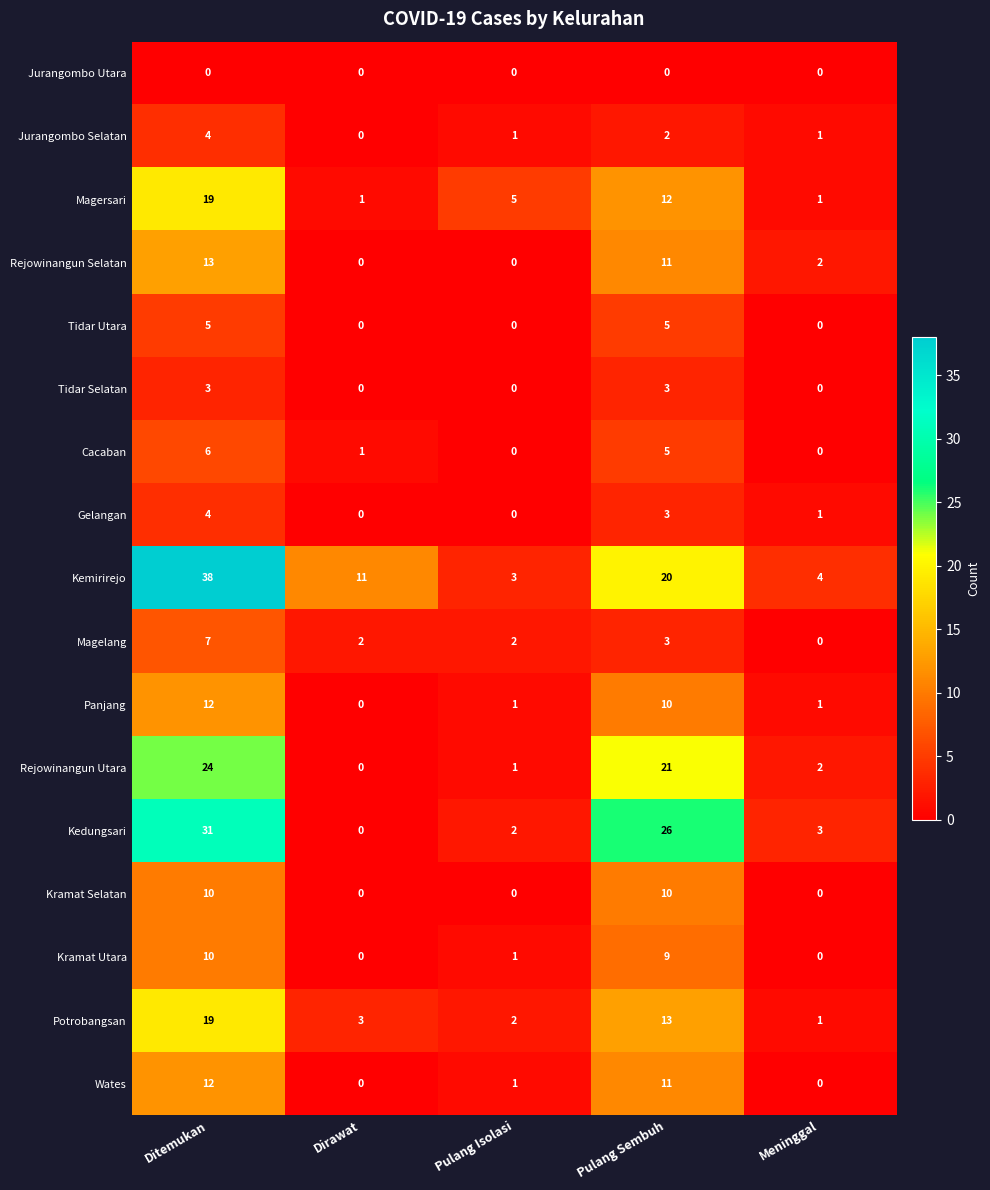

Which series has the widest spread of values?

Kemirirejo